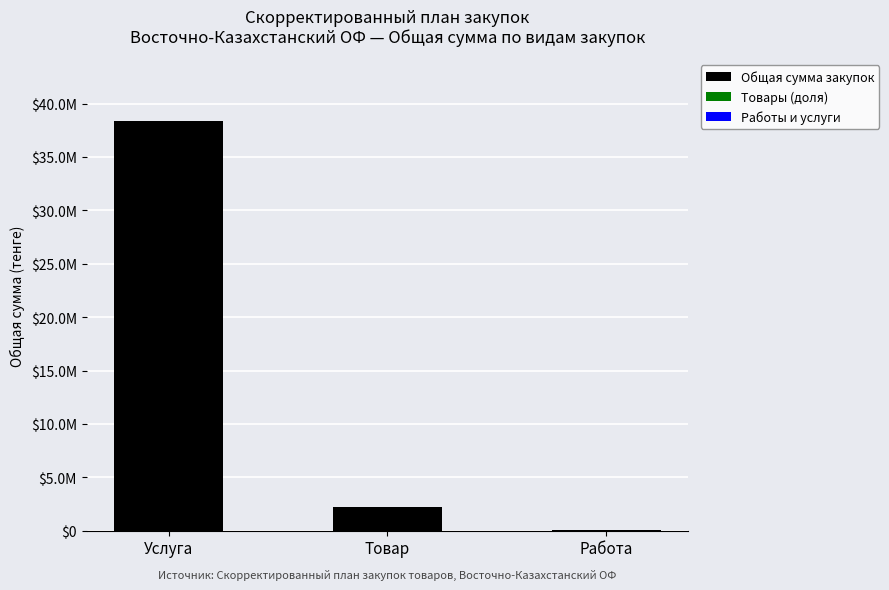

Between Работа and Услуга, which is larger?

Услуга